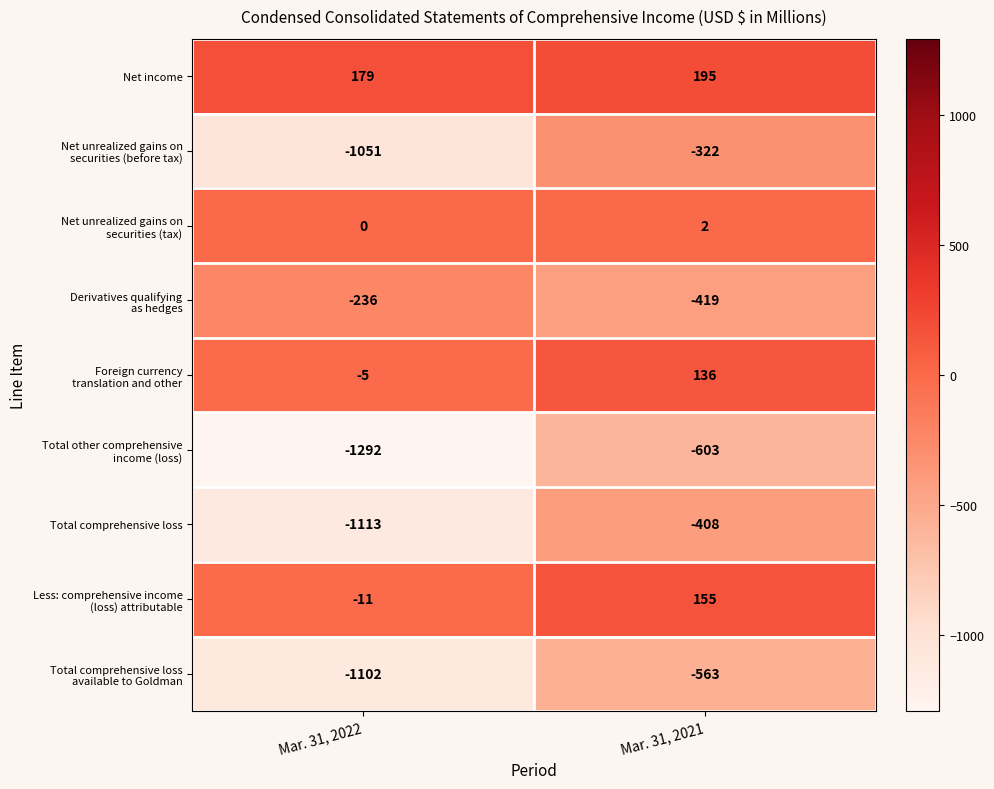

What is the spread (max minus min) of values at Mar. 31, 2022?

1471